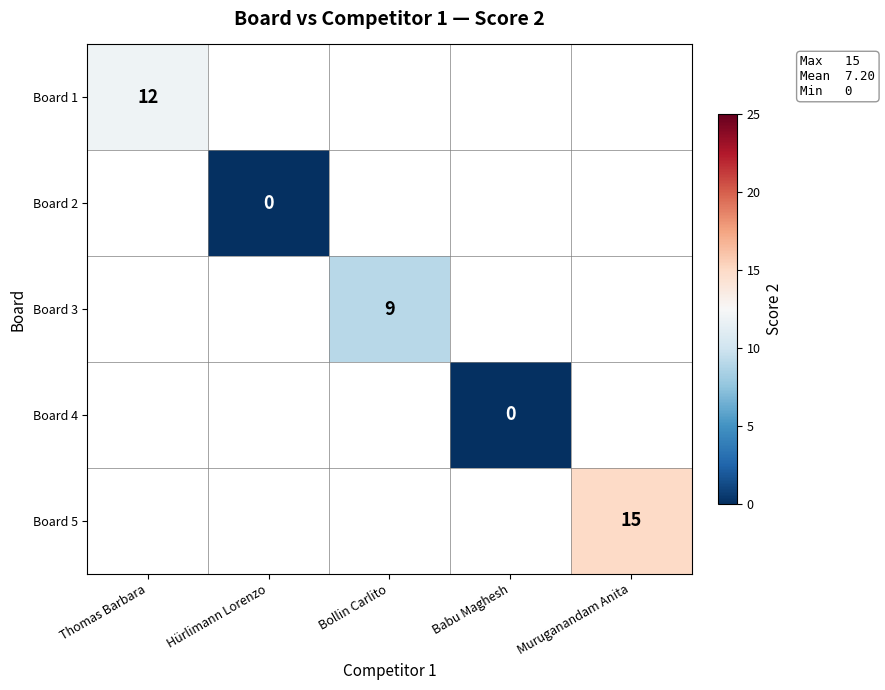

The value of Board 1 at Thomas Barbara is 16.5. True or false?

False